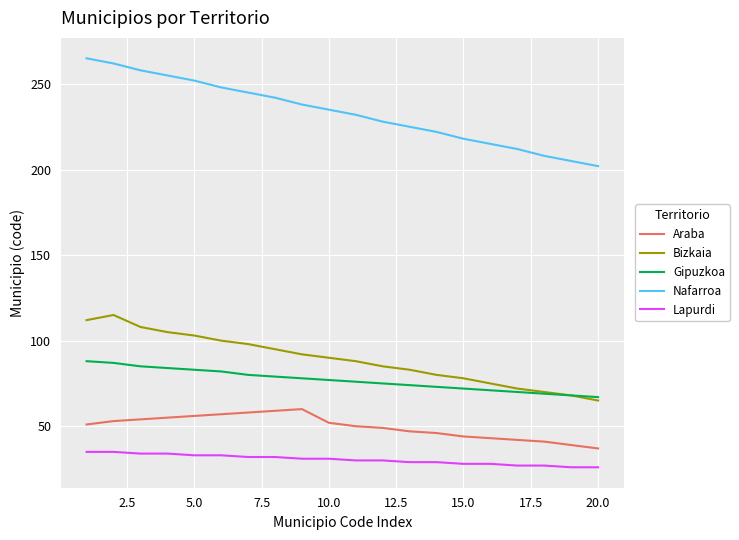

At how many categories does at least one series exceed 220?

14